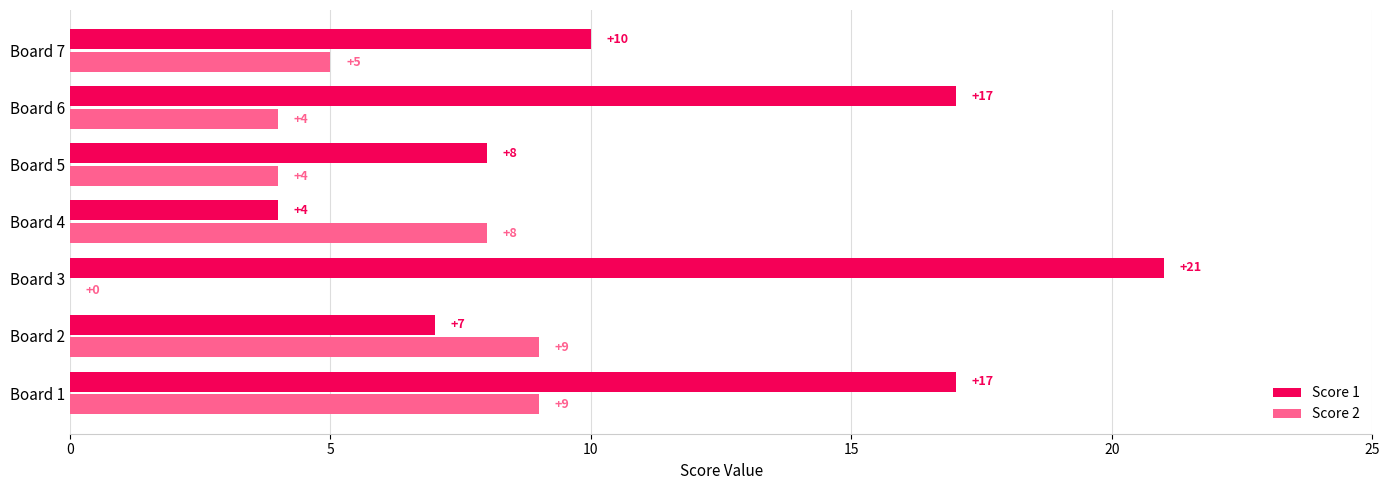

The value of Score 1 at Board 4 is 4. True or false?

True